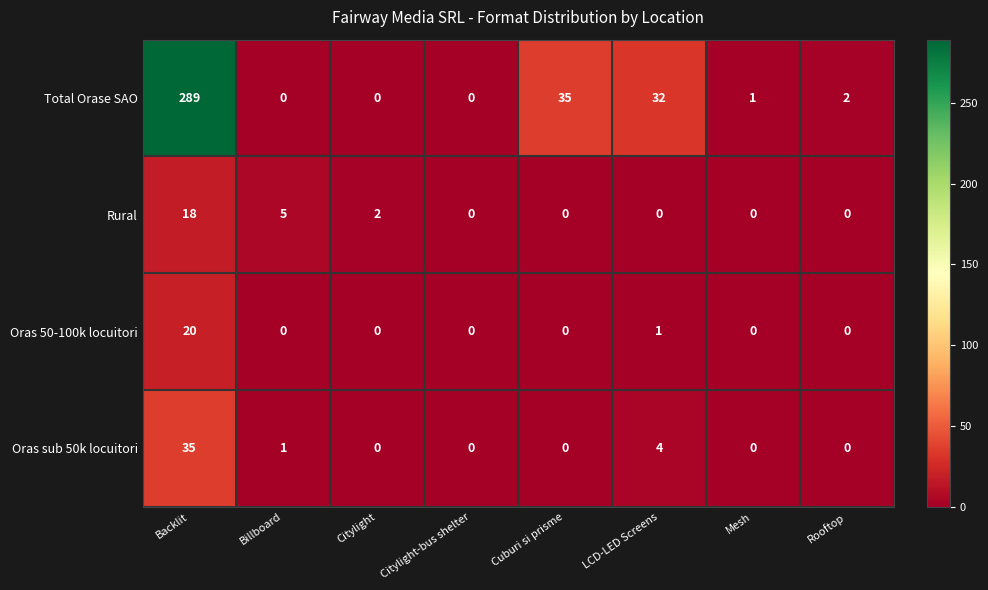

At which category is the sum across all series the highest?

Backlit